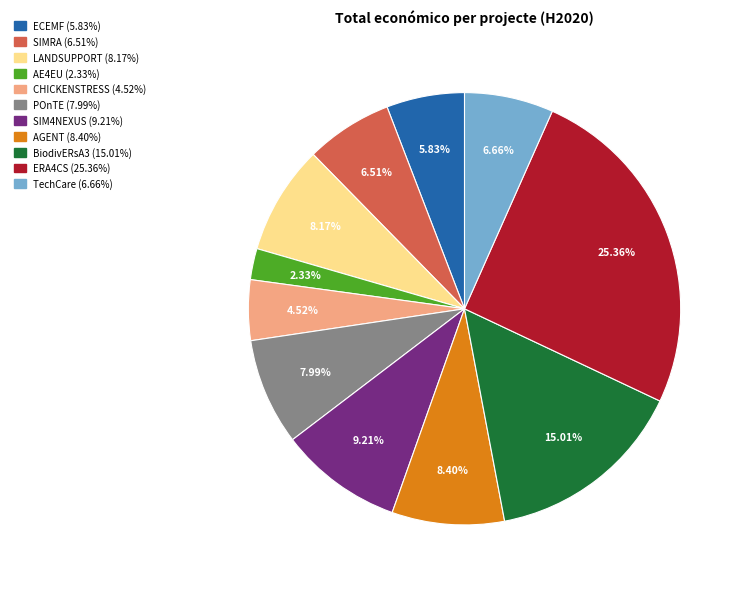

To the nearest percent, what is the difference between the largest and smallest slice percentages?

23%